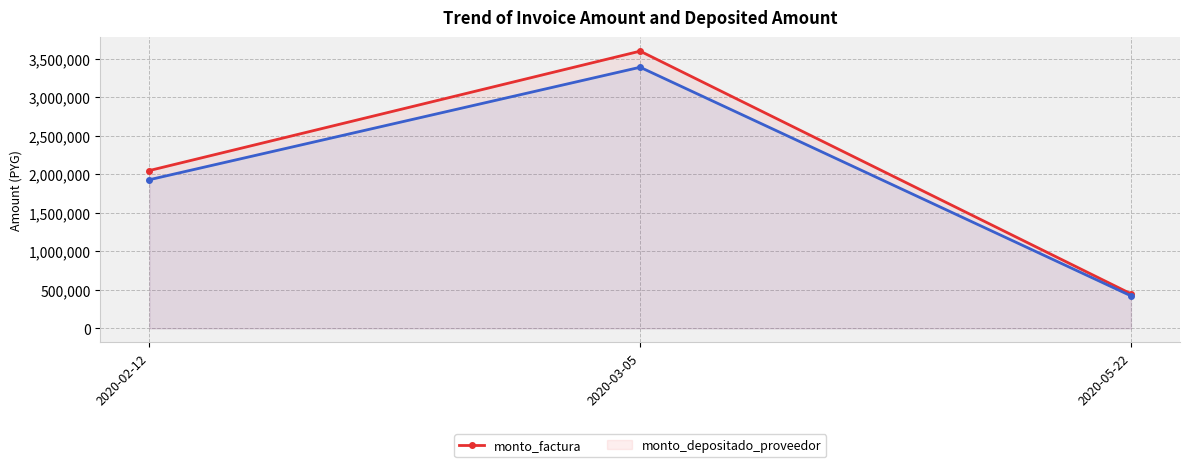

How many data points in monto_depositado_proveedor are less than 1930951?

1